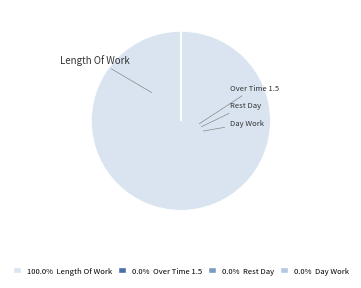

Does any single category account for the majority?

Yes